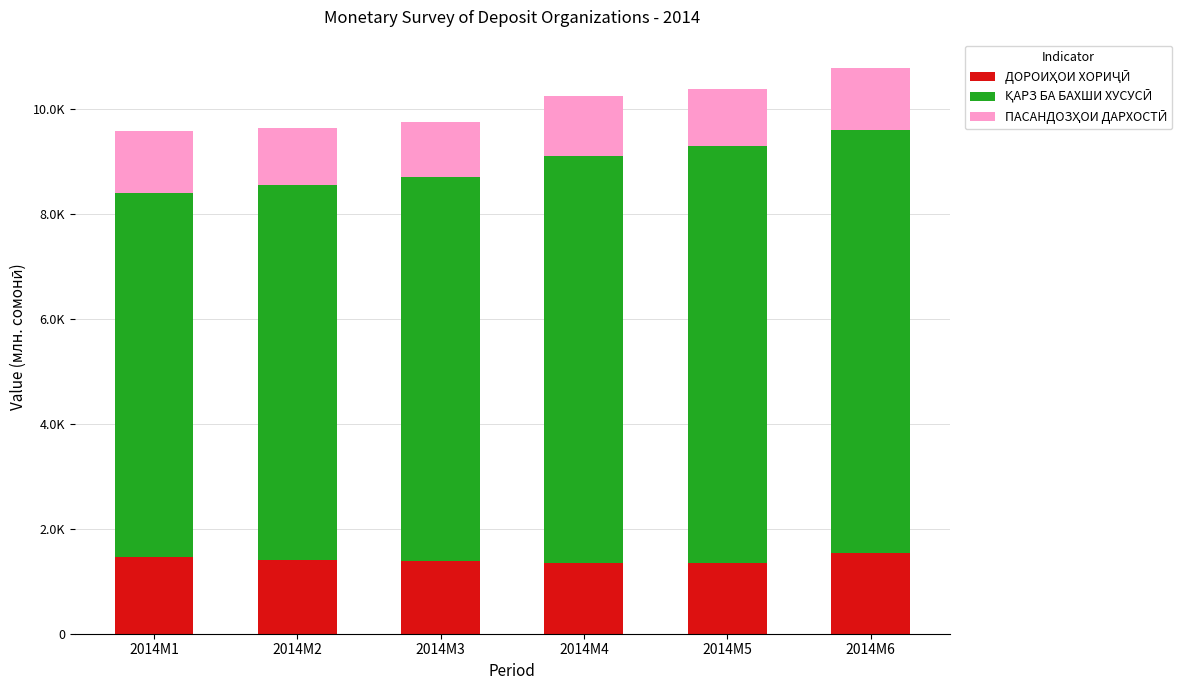

Are the bars grouped side by side (vs. stacked)?

No